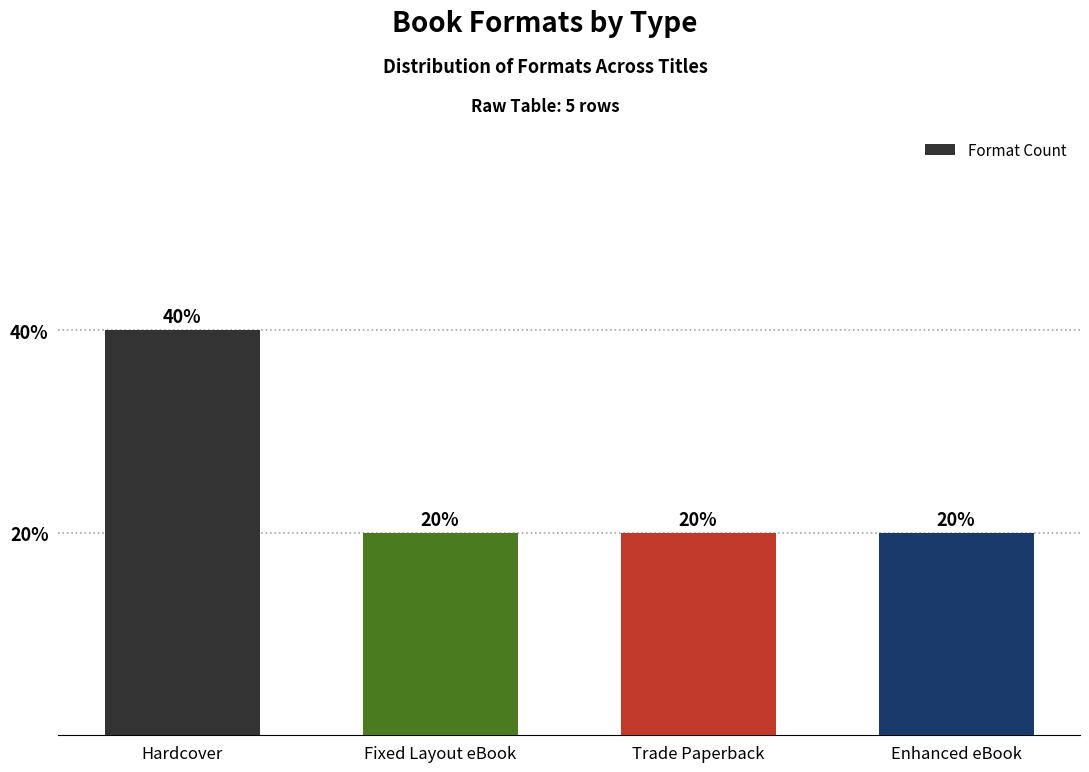

What is the value of the 1st bar from the left?

2